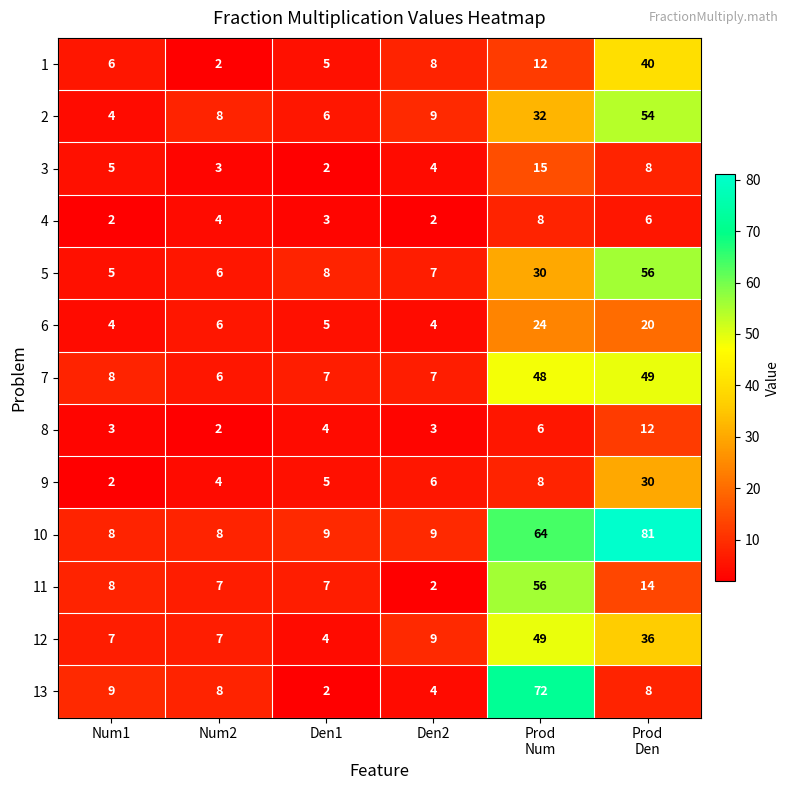

At which category is the sum across all series the highest?

Prod
Num